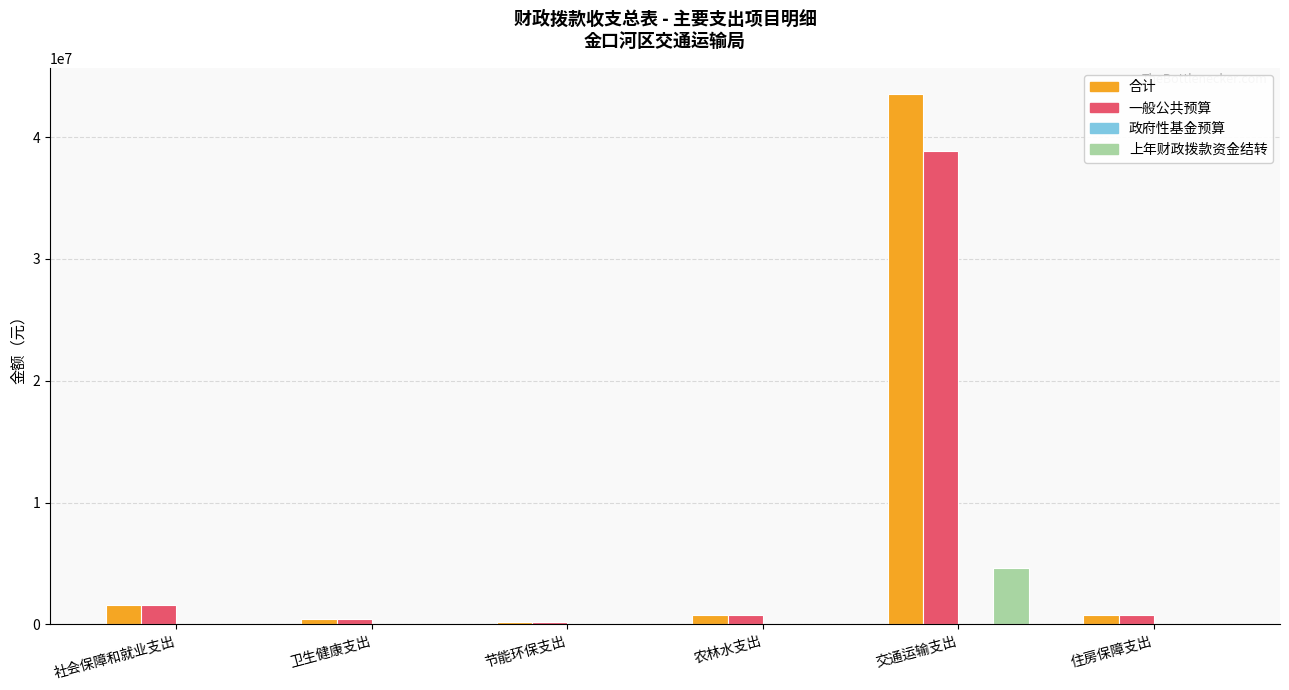

Are the bars grouped side by side (vs. stacked)?

Yes